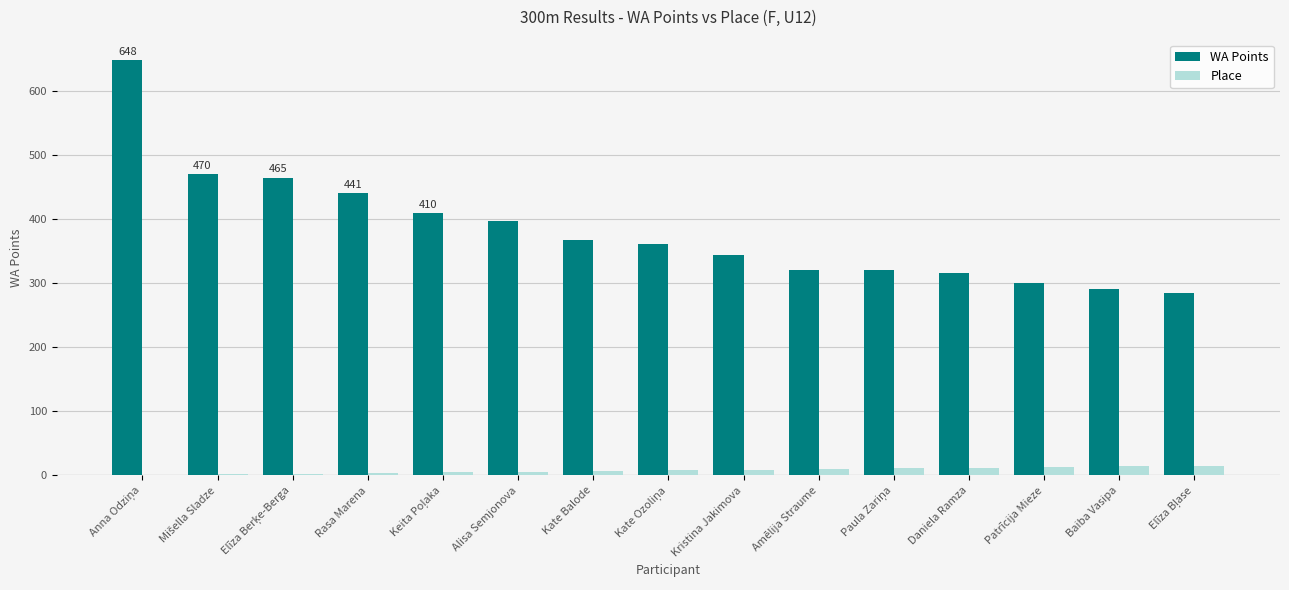

The WA Points series shows 291 at Baiba Vasipa. True or false?

True